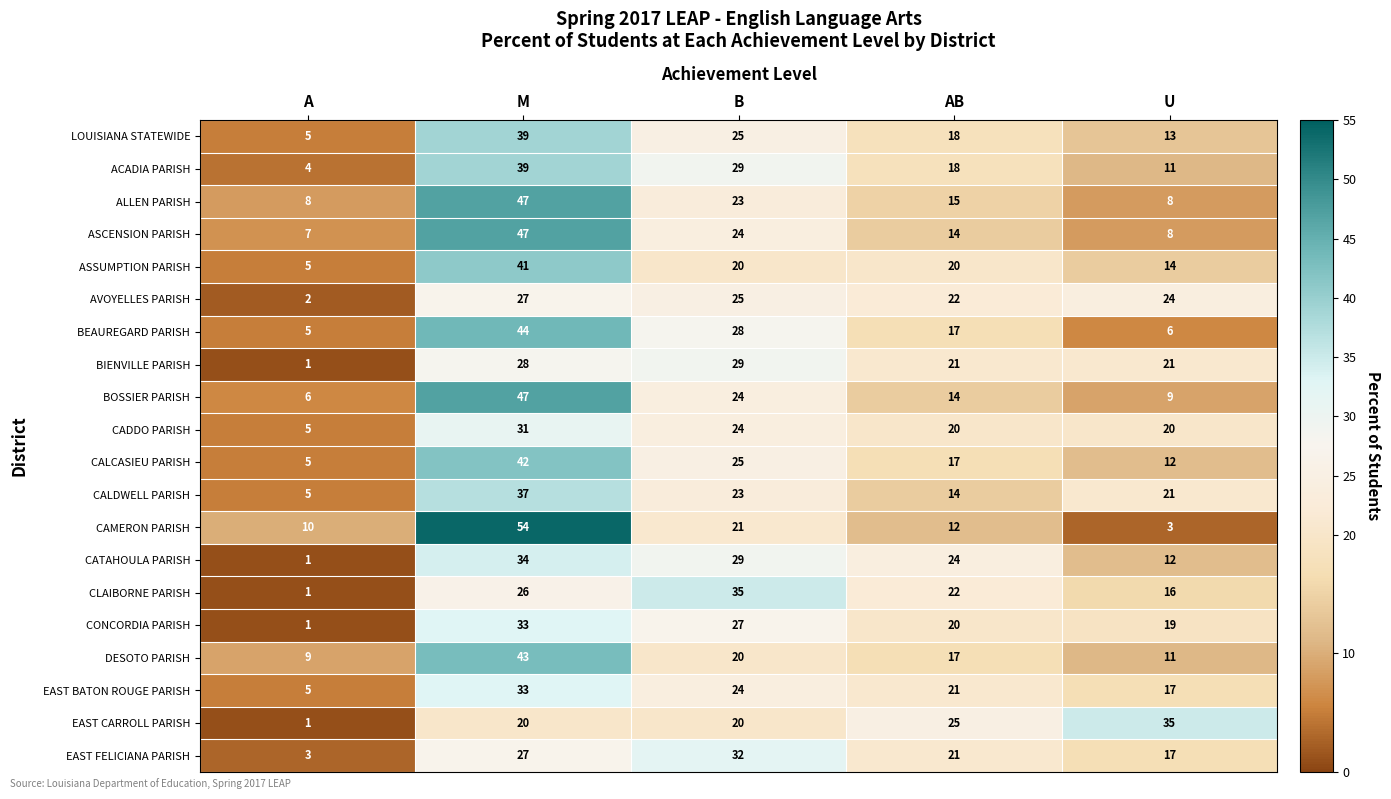

What is the minimum value shown in the chart?

1